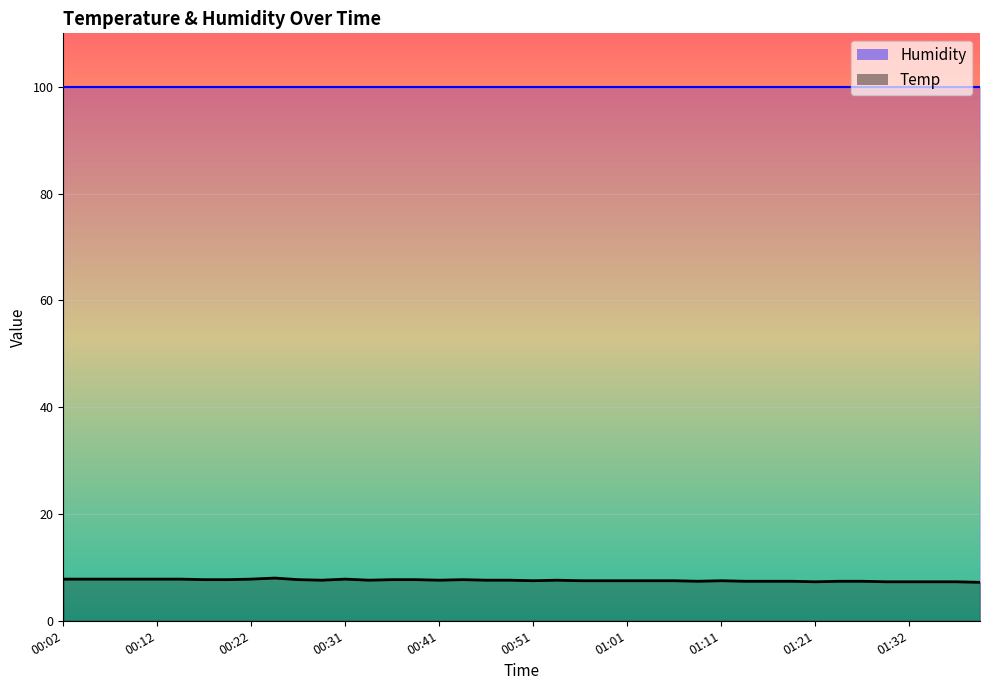

Between 01:21 and 00:39, which is larger?

00:39